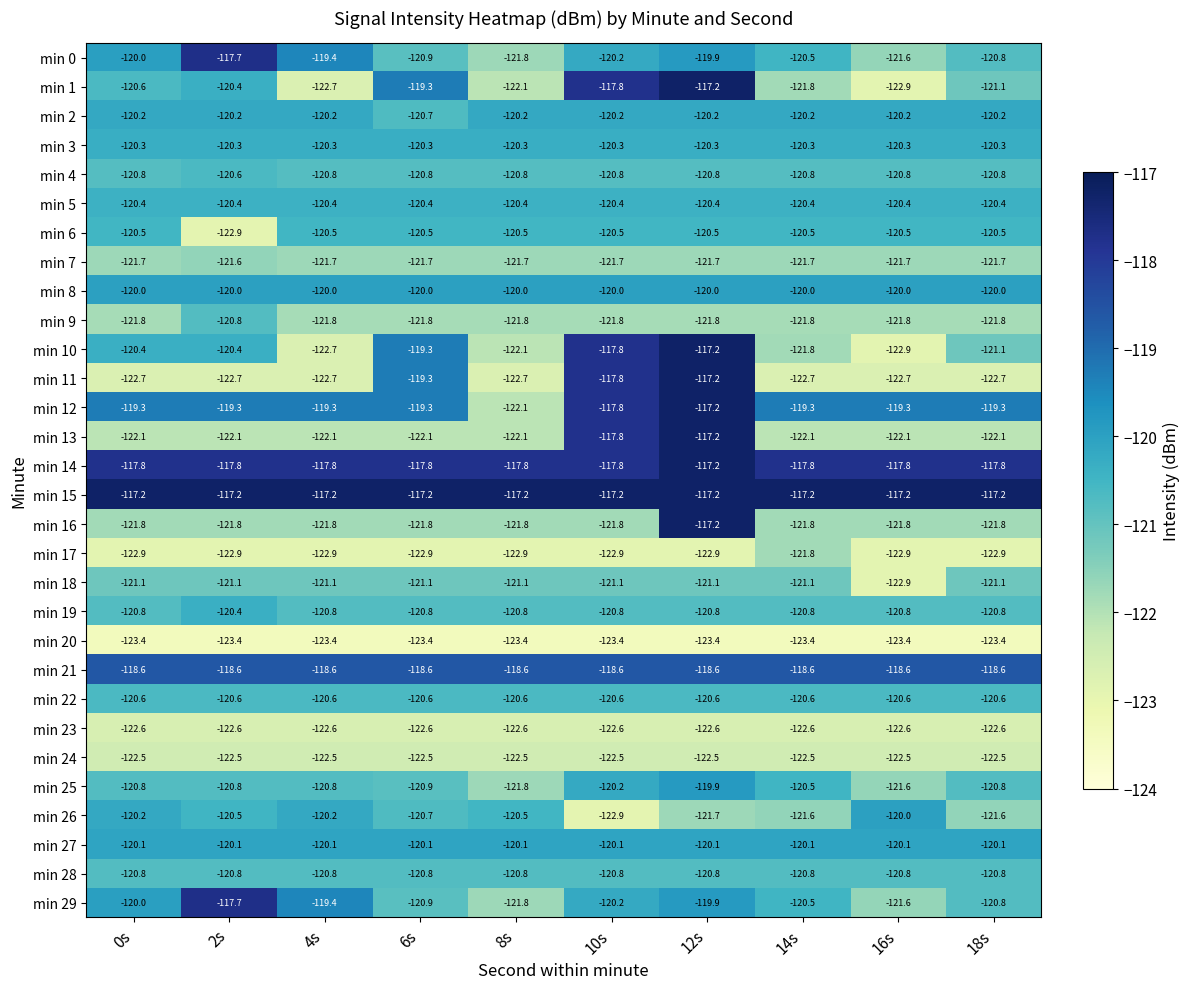

What is the minimum value for min 3?

-120.3